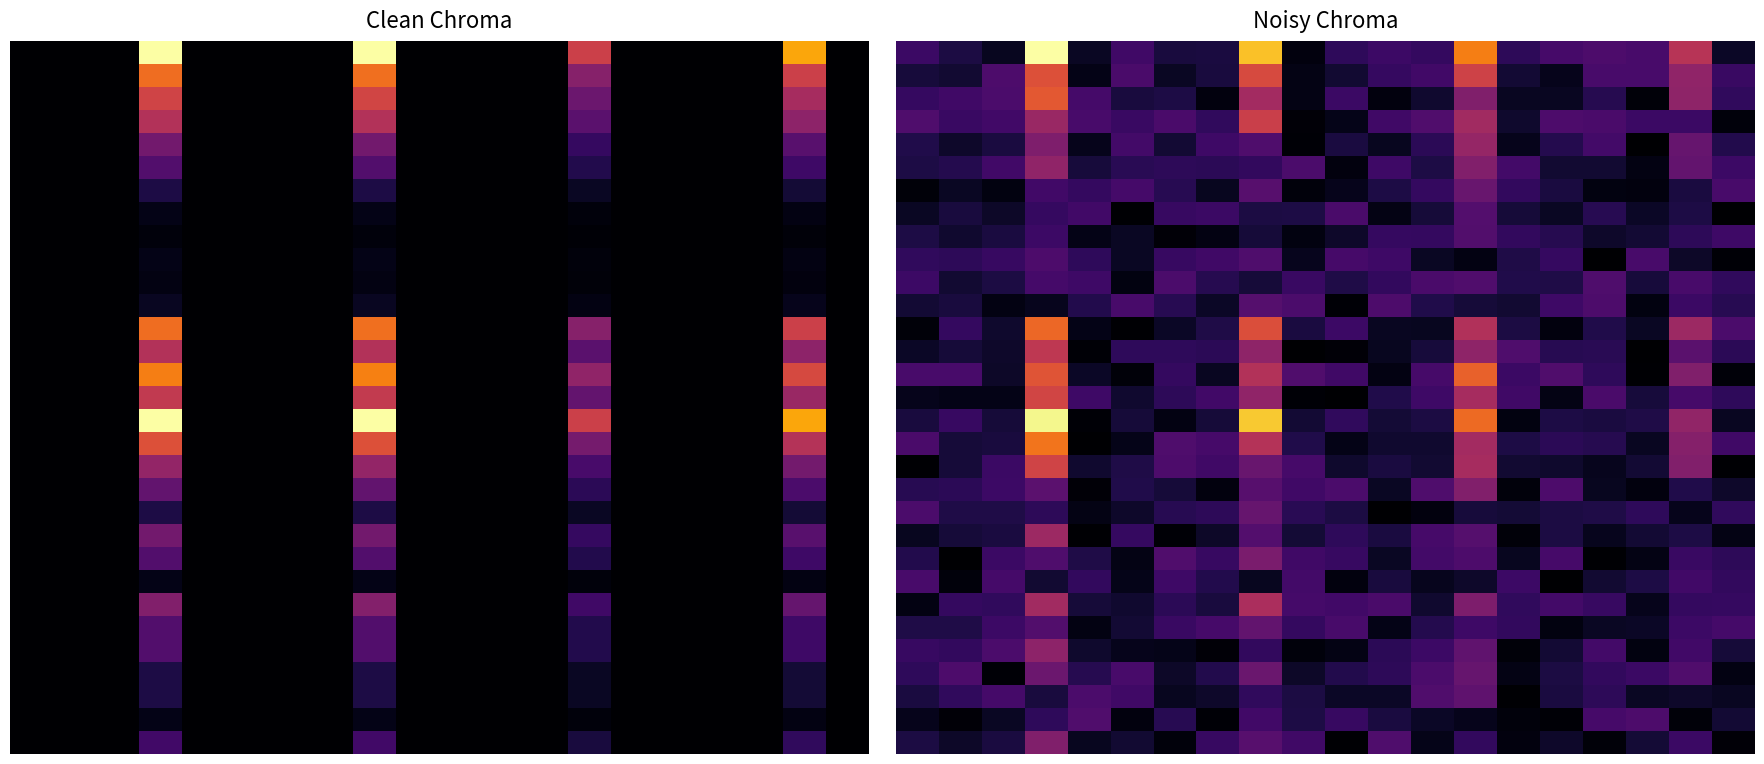

Which label corresponds to the smallest value in the chart?

19